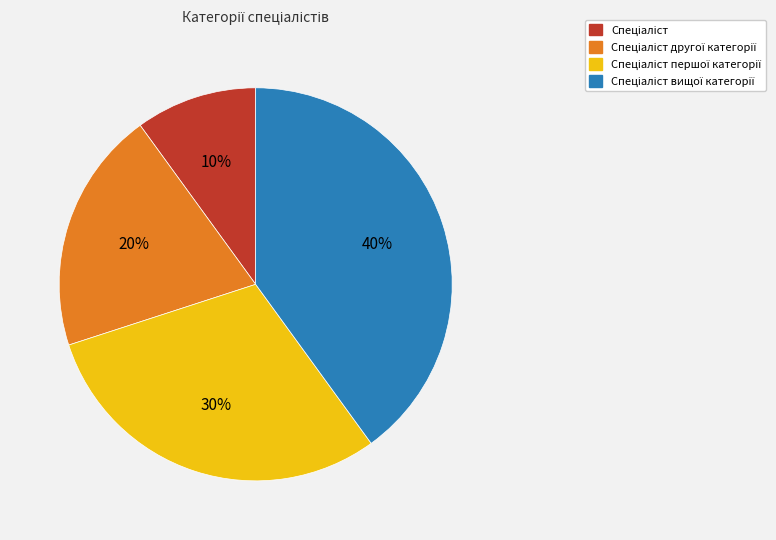

How many slices are in this pie chart?

4